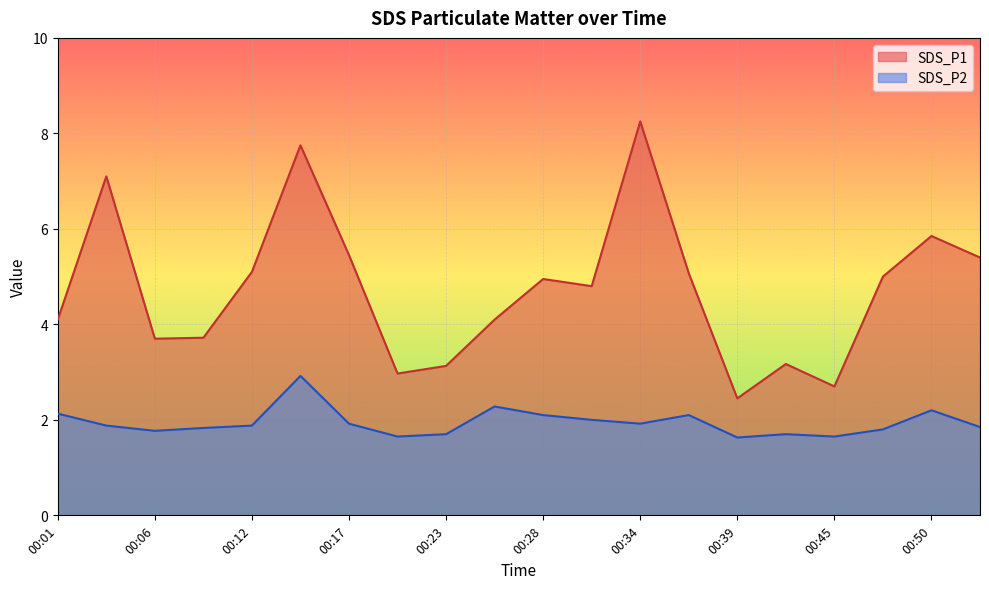

True or false: SDS_P1 and SDS_P2 intersect in this chart.

False